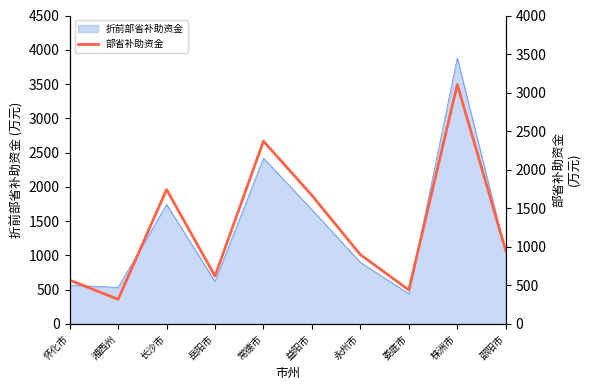

Which category has the highest value across all series?

株洲市